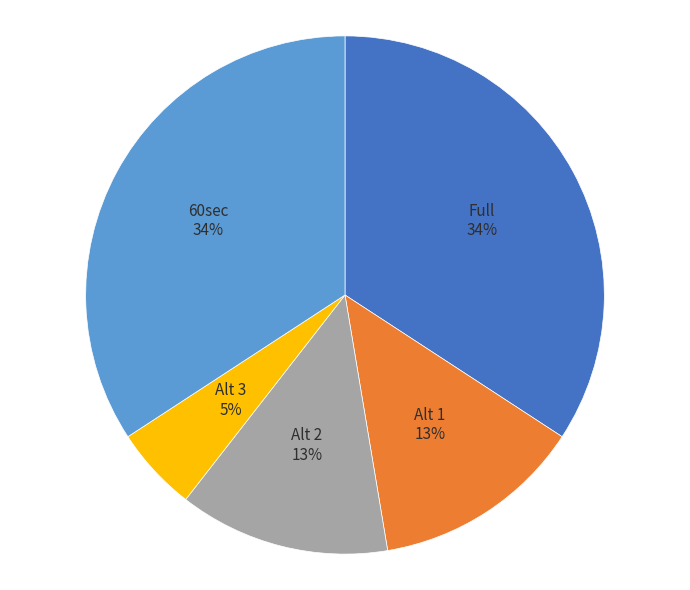

Which slice is the smallest?

Alt 3